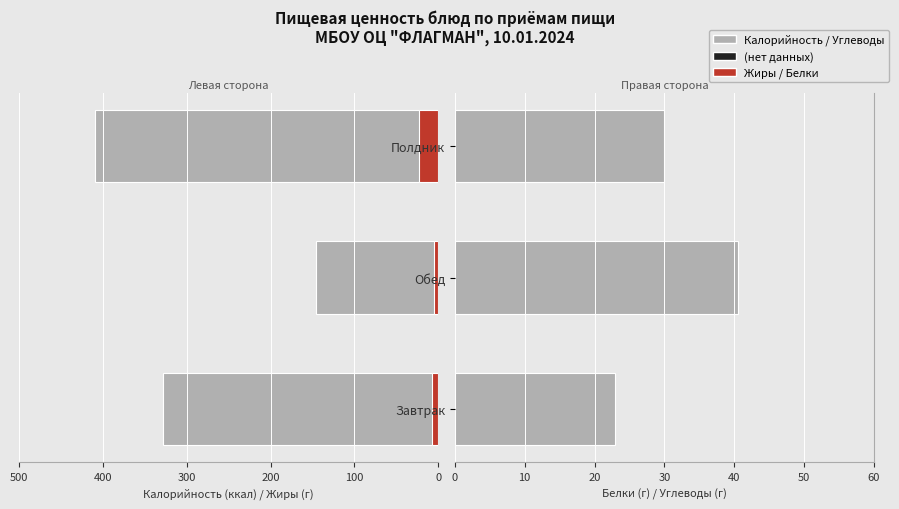

What is the maximum value shown in the chart?

409.0